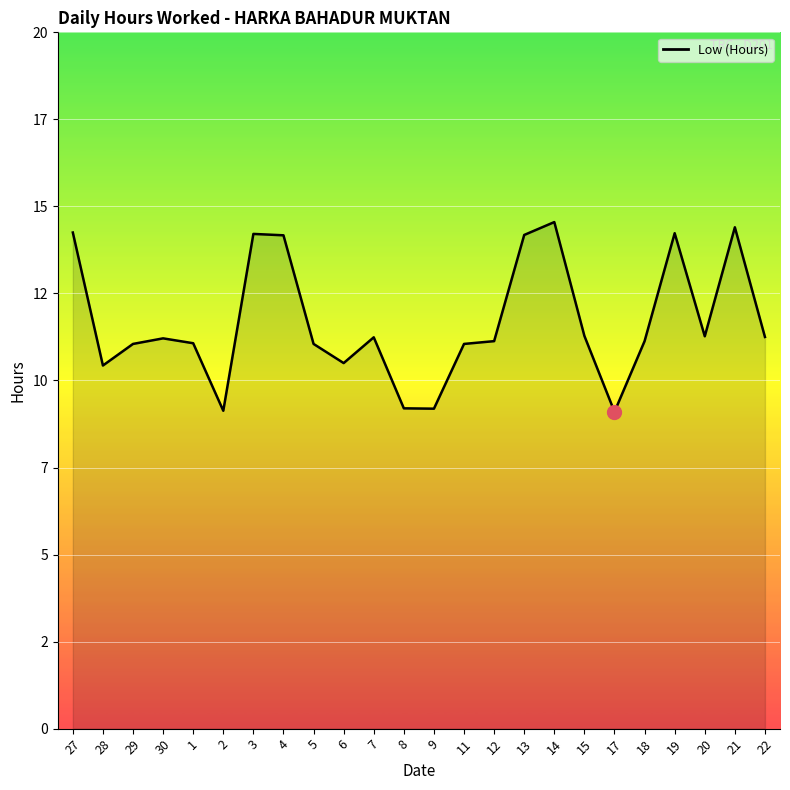

Is this an area chart (filled region under the line)?

Yes